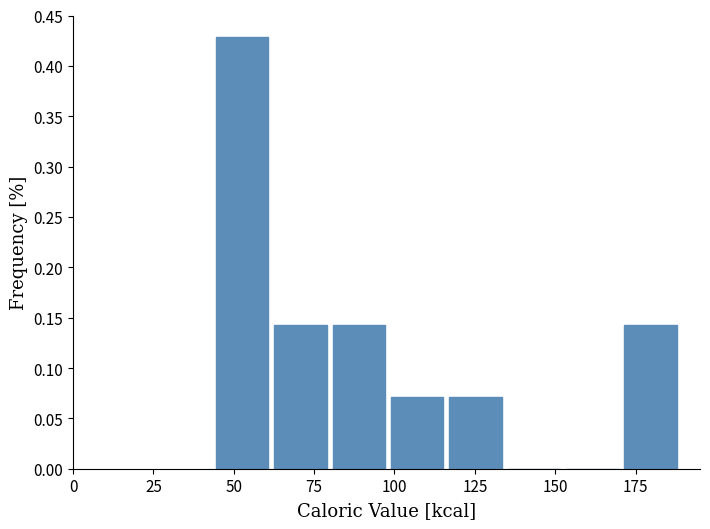

Read against the x-axis, roughly where is the centre of the tallest bar?

55